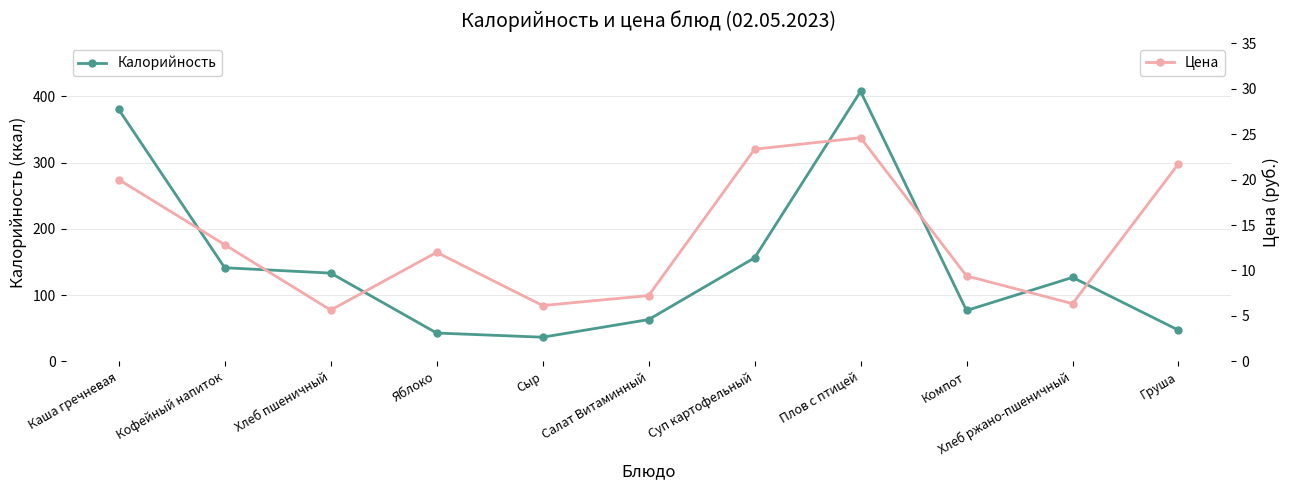

Does the chart display data point markers on the line(s)?

Yes